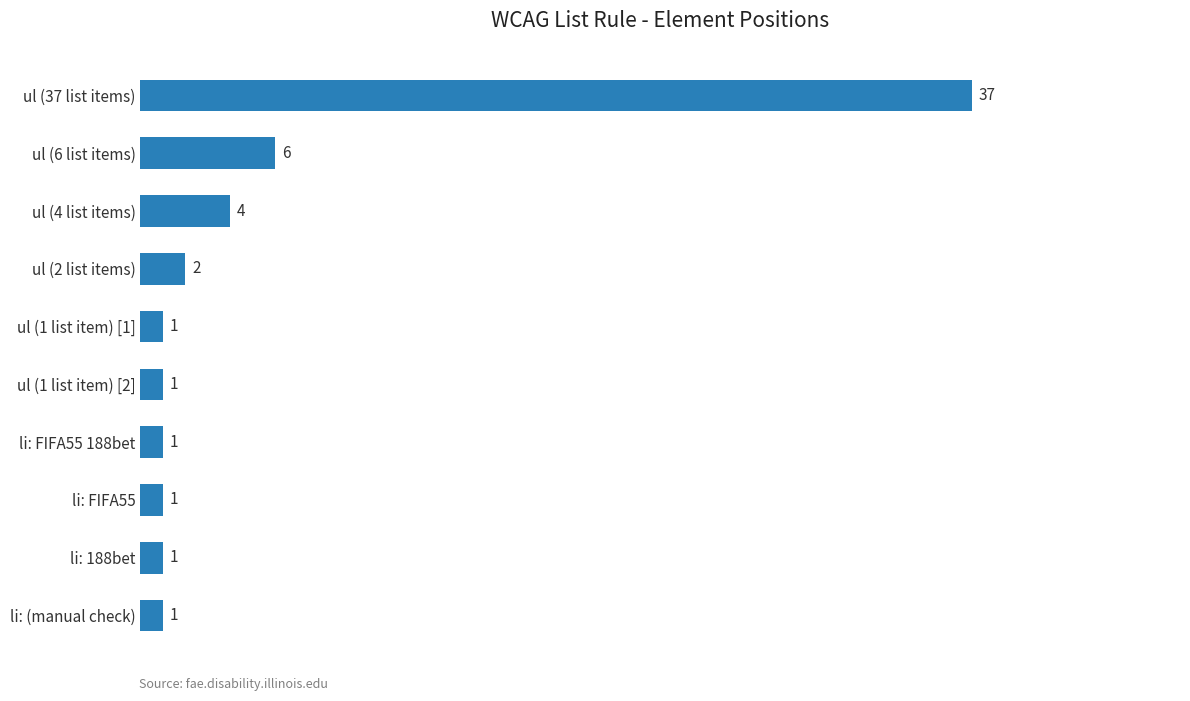

The chart shows a value of 6 at ul (6 list items). True or false?

True